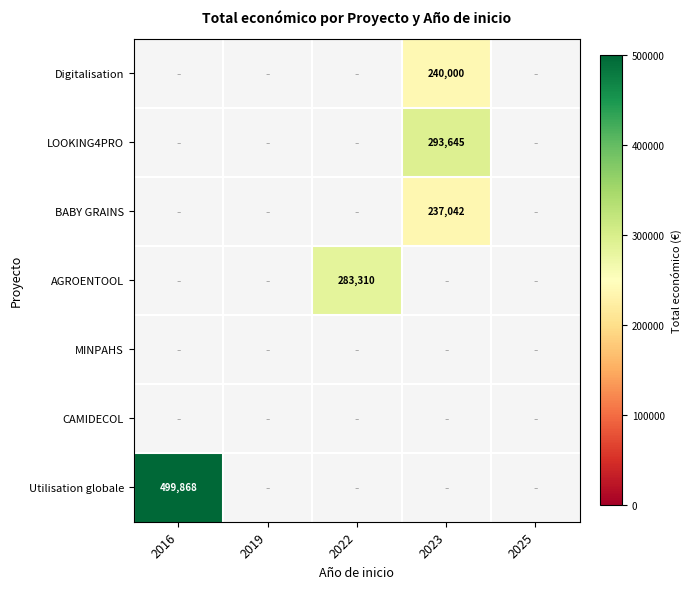

Between 2023 and 2016, which is larger?

2023